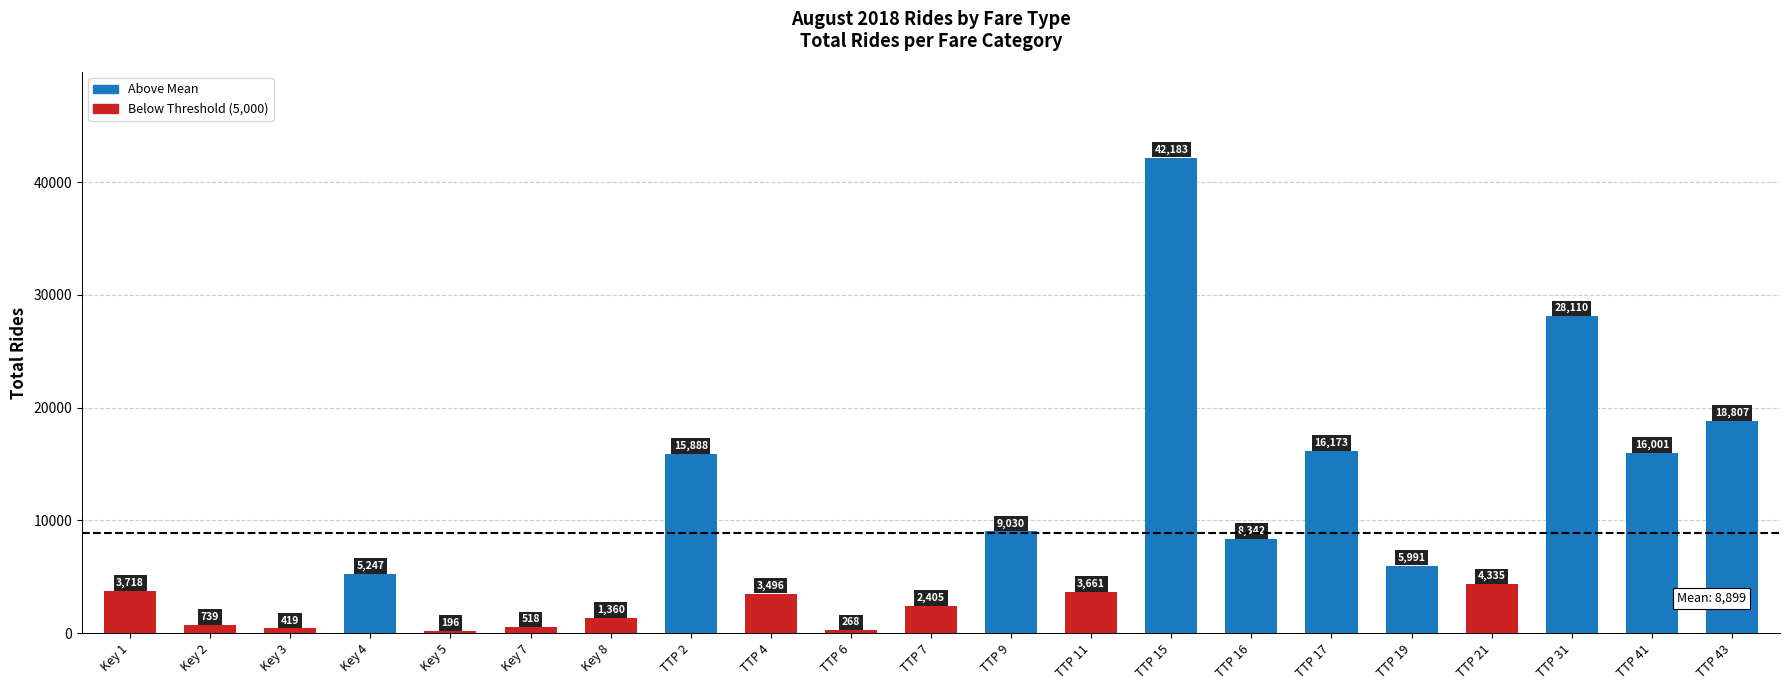

List the labels in order of value, largest first.

TTP 15, TTP 31, TTP 43, TTP 17, TTP 41, TTP 2, TTP 9, TTP 16, TTP 19, Key 4, TTP 21, Key 1, TTP 11, TTP 4, TTP 7, Key 8, Key 2, Key 7, Key 3, TTP 6, Key 5